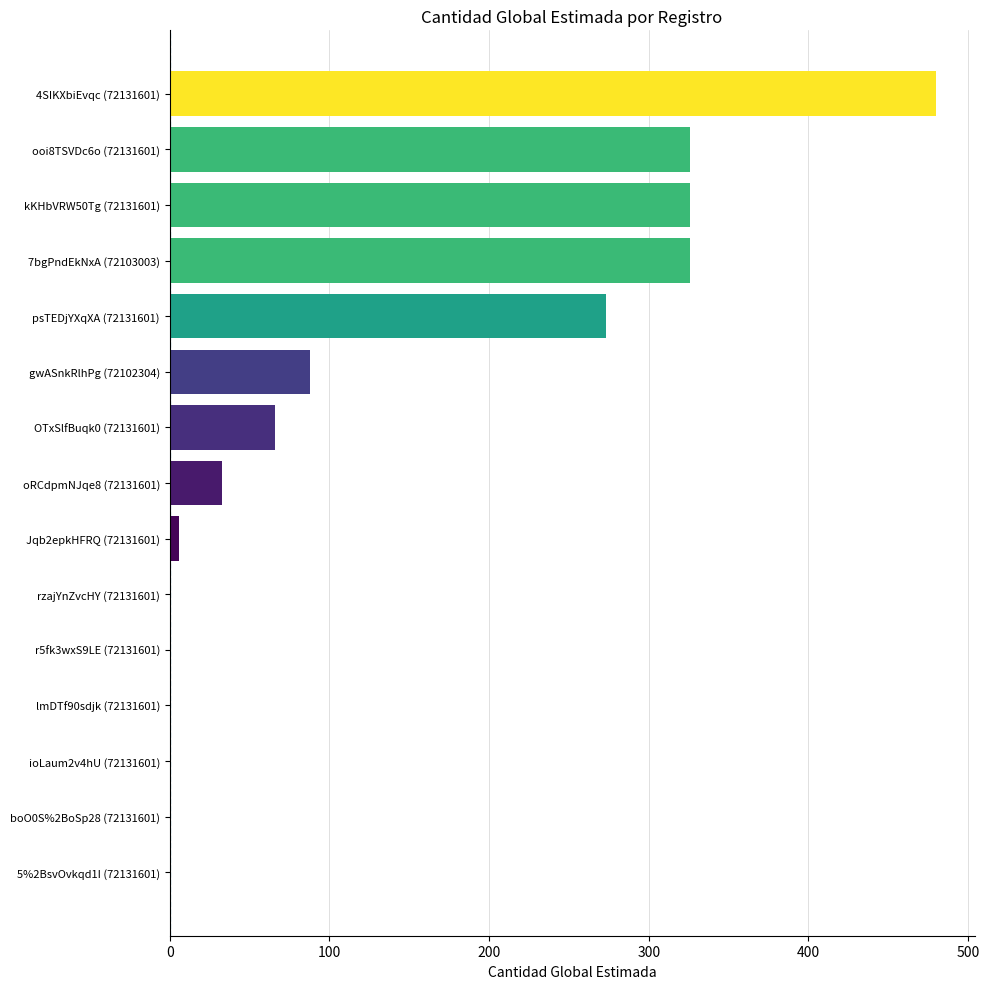

What is the ratio of the value at 7bgPndEkNxA (72103003) to the value at 4SIKXbiEvqc (72131601)?

0.7